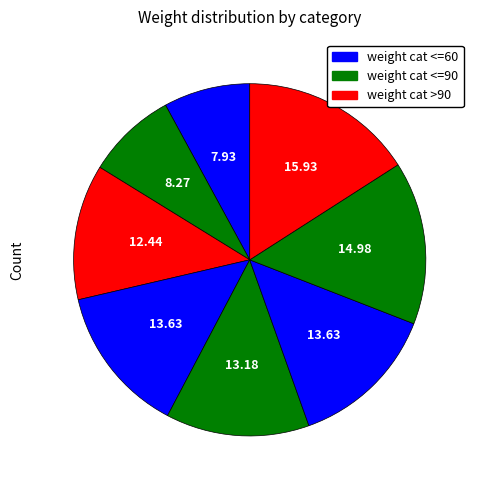

How many segments does this pie chart have?

8